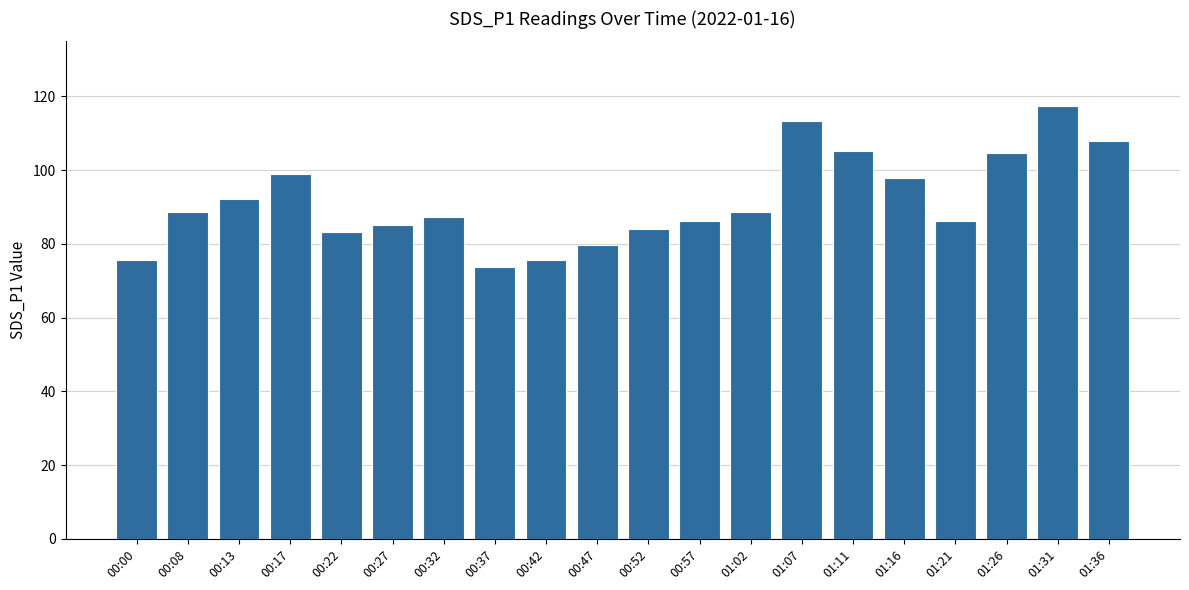

What is the greatest value displayed?

117.3